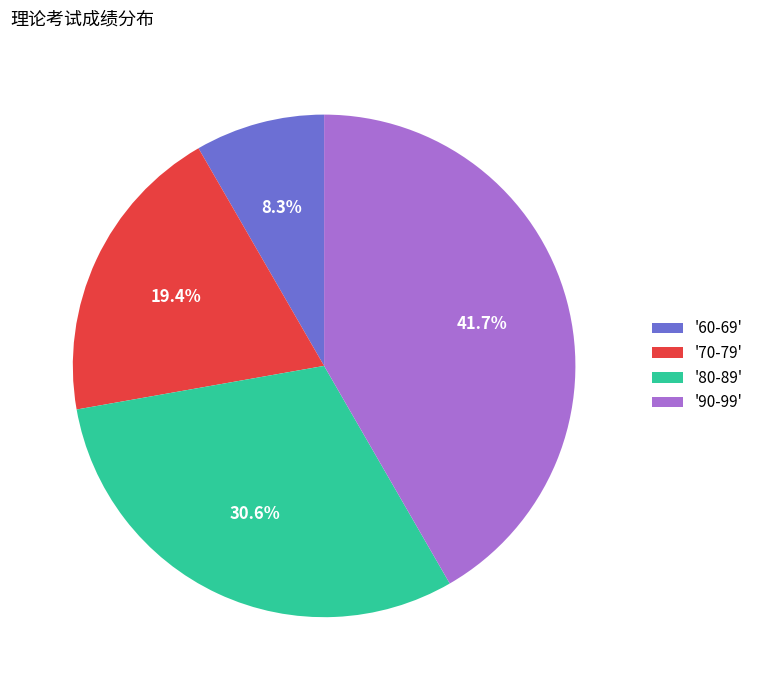

Does '60-69' represent more than half of the total?

No